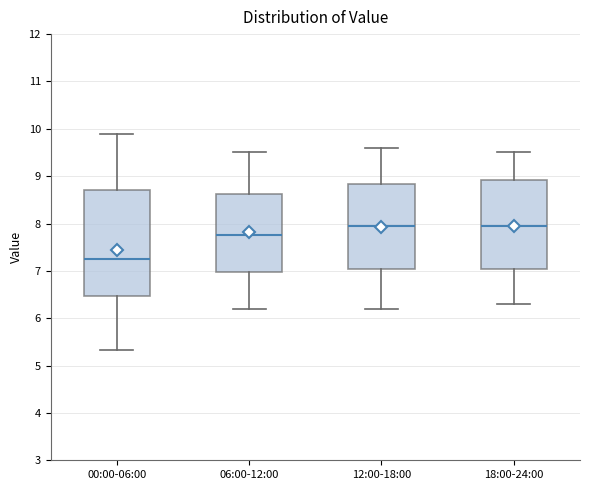

Where is the lower edge of the box for 12:00-18:00 on the y-axis? The values are not printed on the chart, so give them approximately, as read against the axis.

7.1